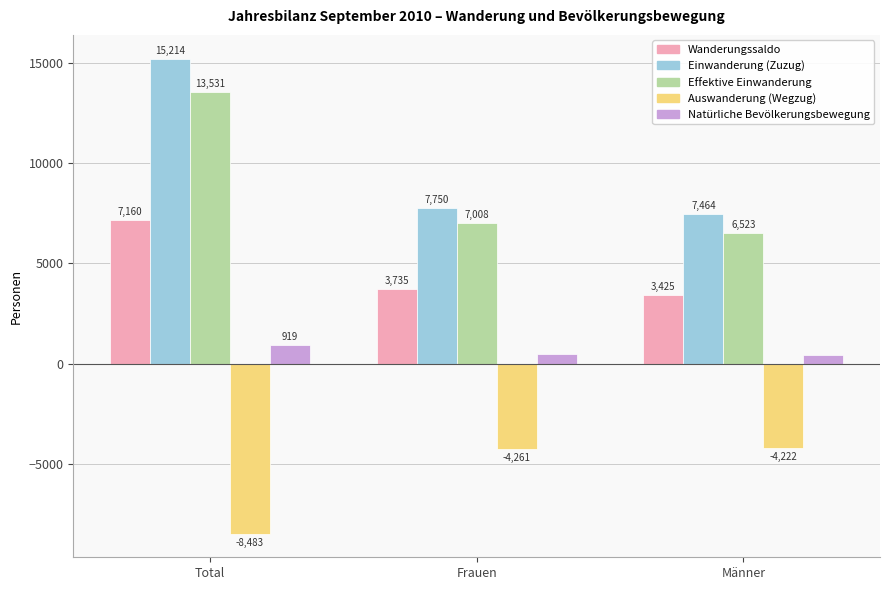

Which series has the largest range (max minus min)?

Einwanderung (Zuzug)